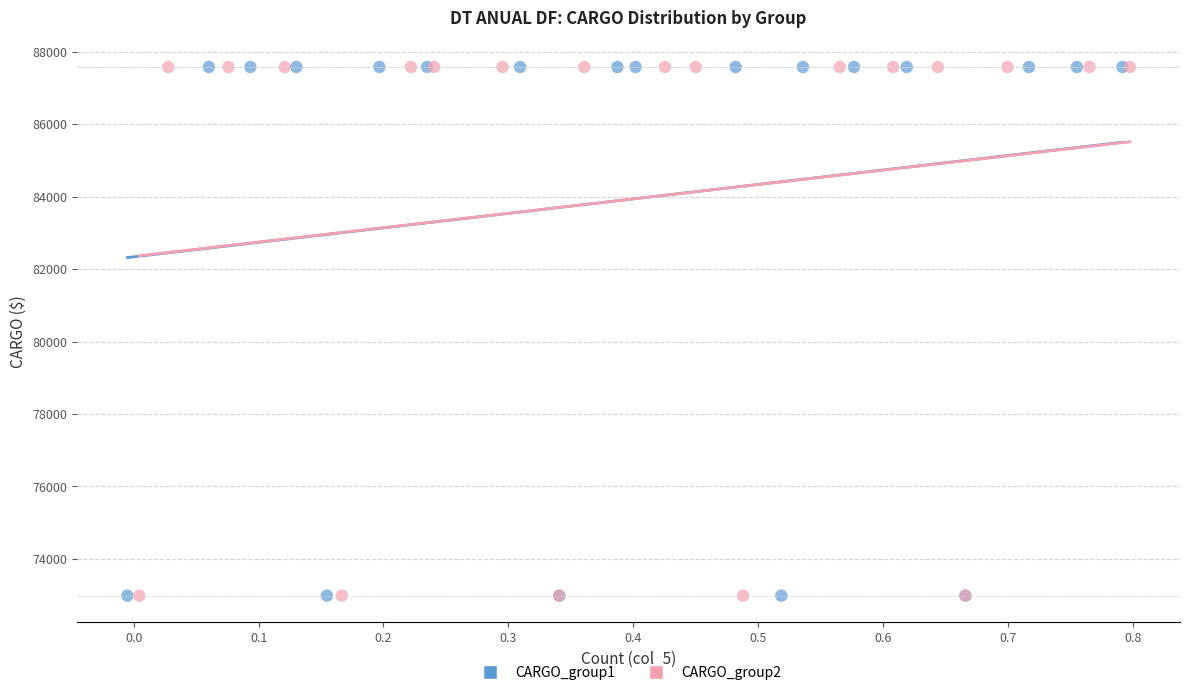

What are all the series names shown in the legend?

CARGO_group1, CARGO_group2